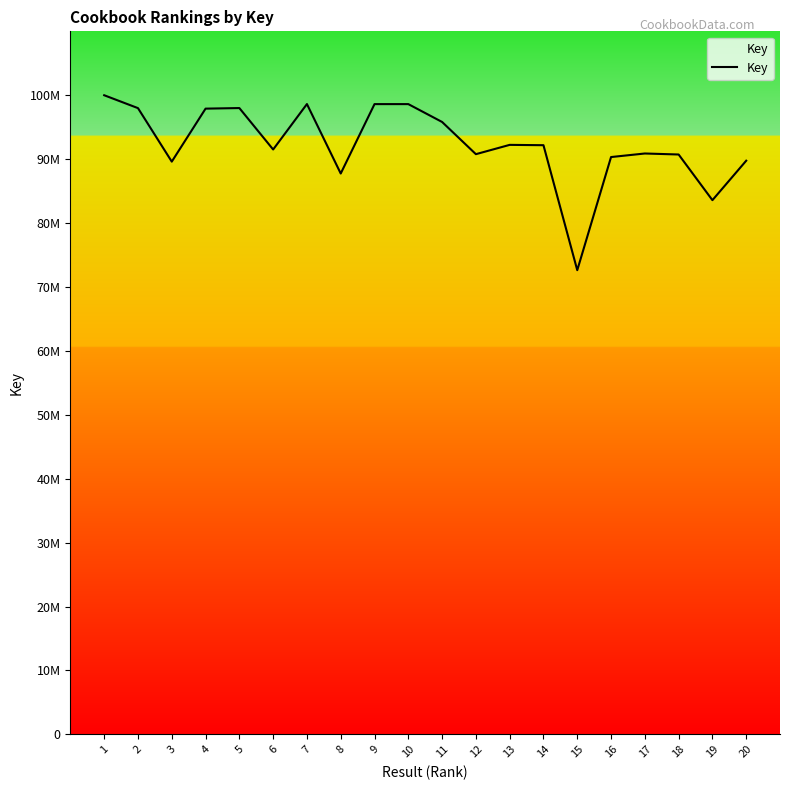

Does the chart display data point markers on the line(s)?

No